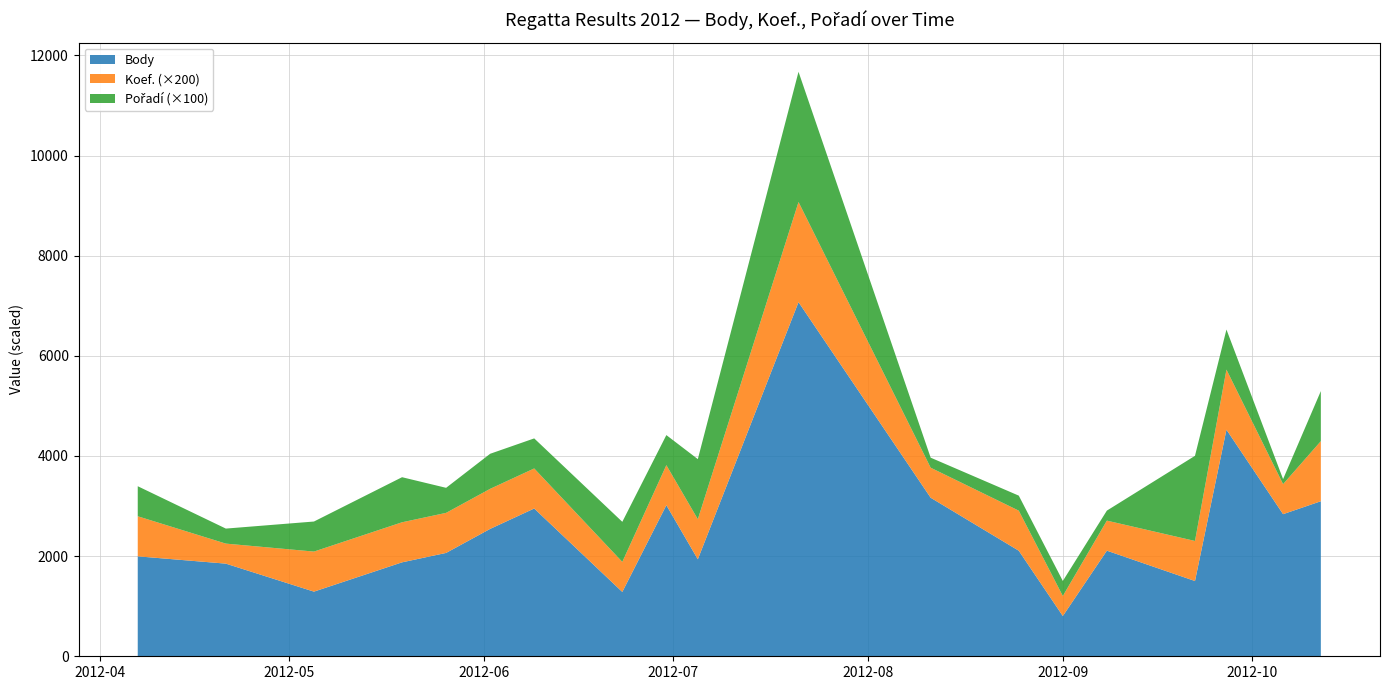

What is the maximum value for Body?

7072